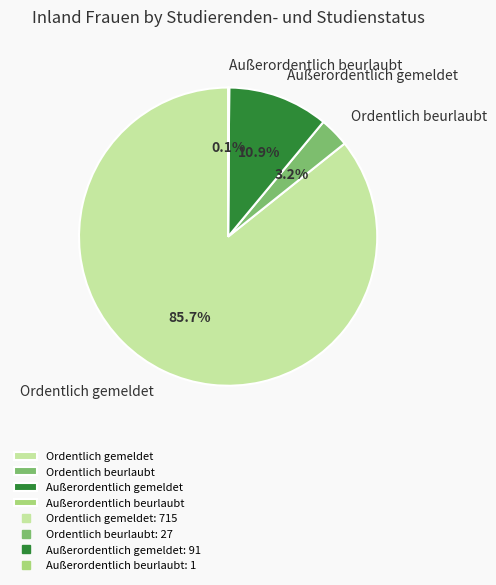

Combined, what portion of the pie is Ordentlich beurlaubt and Ordentlich gemeldet?

89.0%